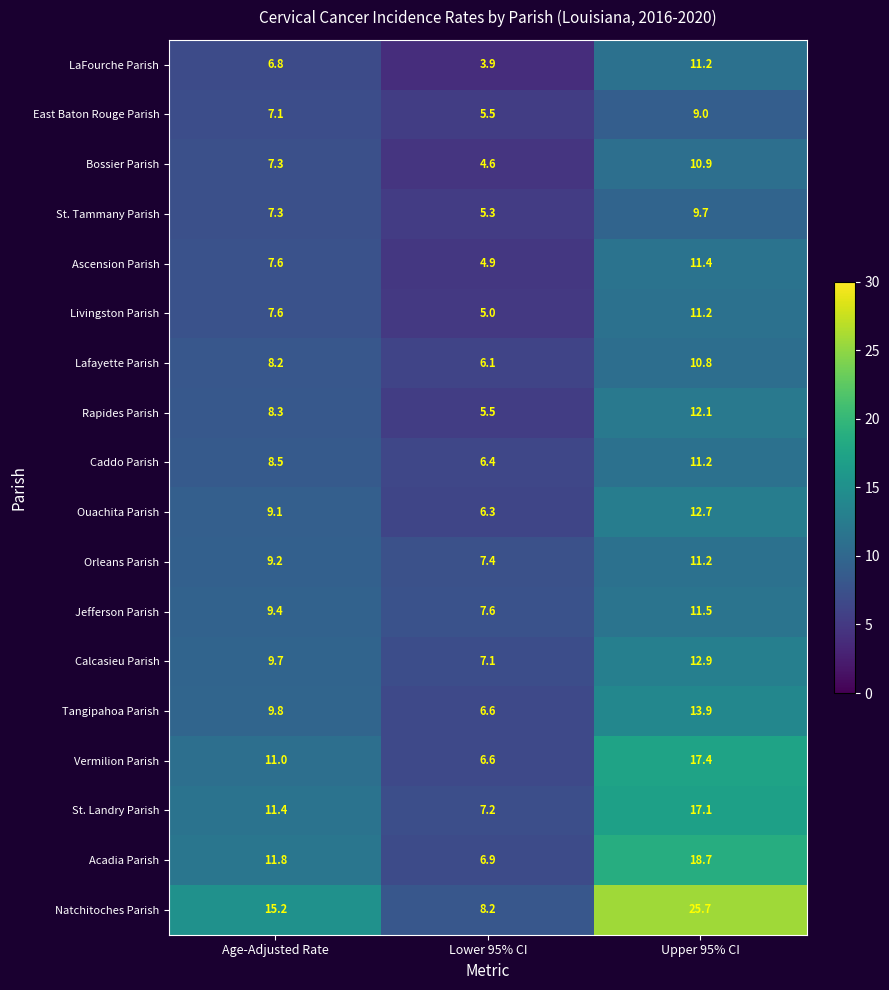

Which series has the largest total across all categories?

Natchitoches Parish